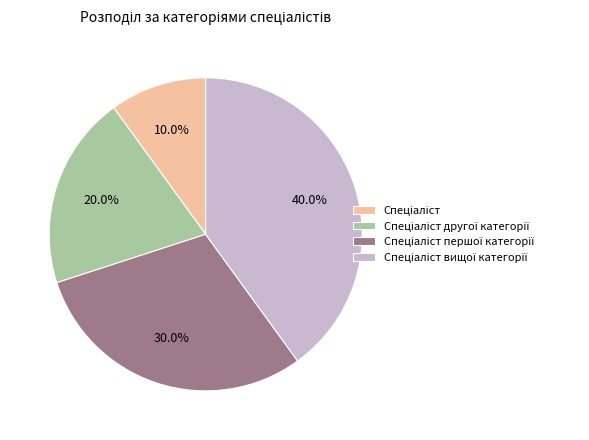

Is there any slice that represents more than half of the pie?

No